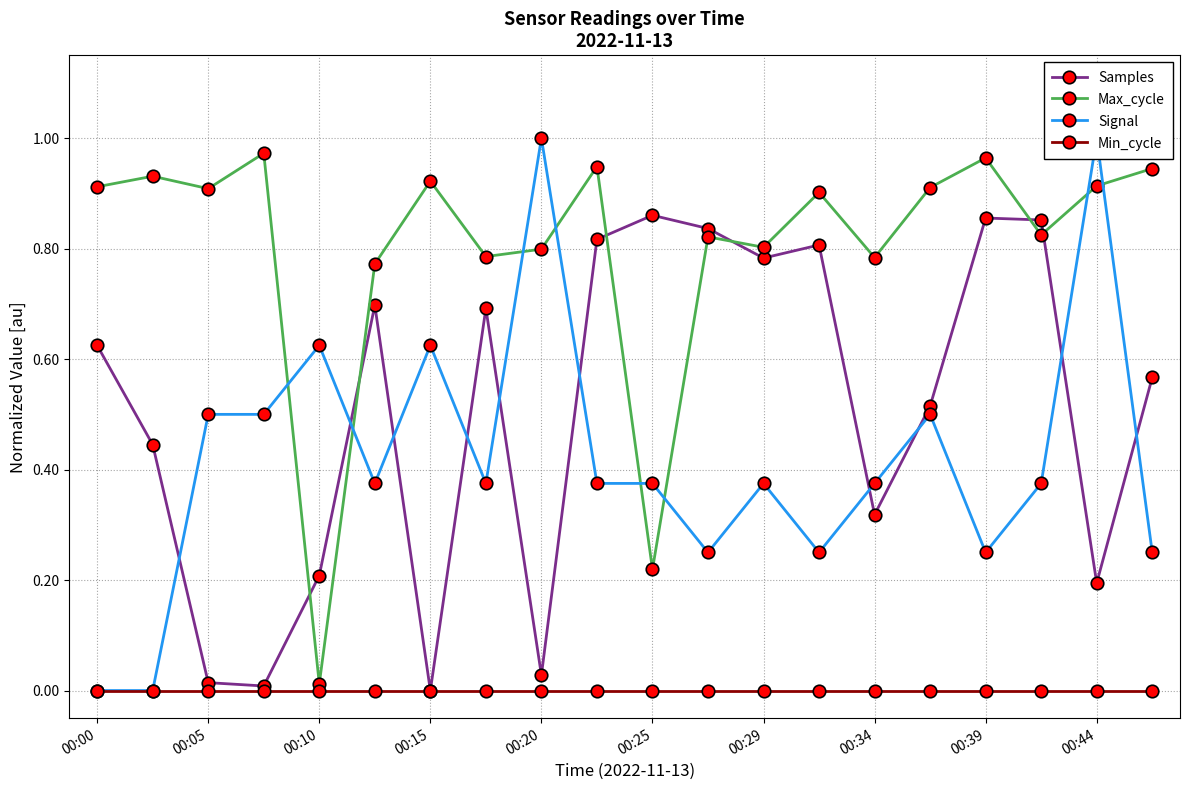

True or false: Samples has more than 2 interior local peaks.

True